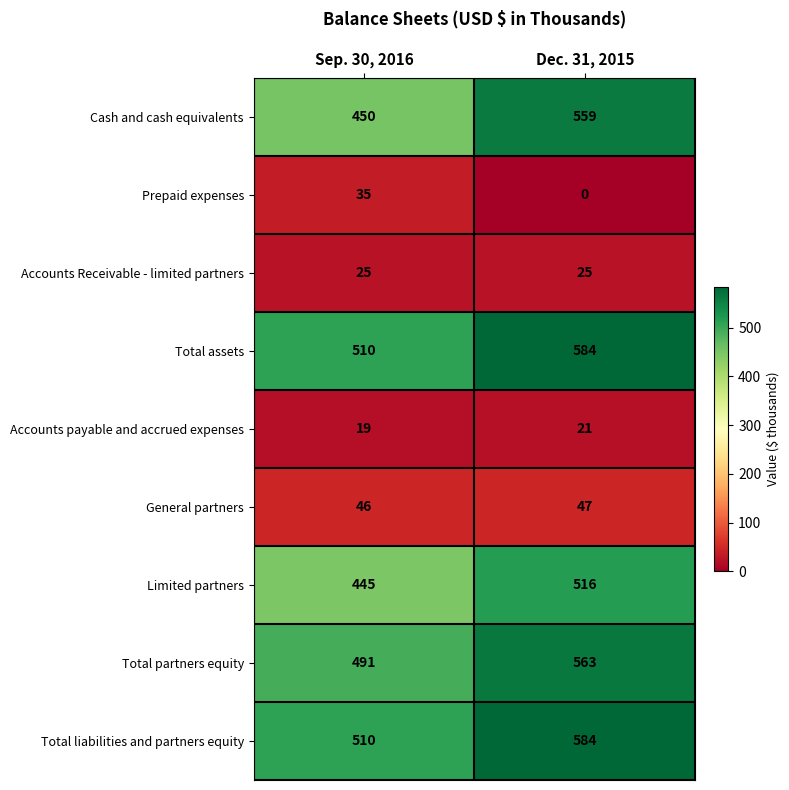

Reading left to right, transcribe all the data shown in this chart.

Cash and cash equivalents: Sep. 30, 2016=450	Dec. 31, 2015=559
Prepaid expenses: Sep. 30, 2016=35	Dec. 31, 2015=0
Accounts Receivable - limited partners: Sep. 30, 2016=25	Dec. 31, 2015=25
Total assets: Sep. 30, 2016=510	Dec. 31, 2015=584
Accounts payable and accrued expenses: Sep. 30, 2016=19	Dec. 31, 2015=21
General partners: Sep. 30, 2016=46	Dec. 31, 2015=47
Limited partners: Sep. 30, 2016=445	Dec. 31, 2015=516
Total partners equity: Sep. 30, 2016=491	Dec. 31, 2015=563
Total liabilities and partners equity: Sep. 30, 2016=510	Dec. 31, 2015=584